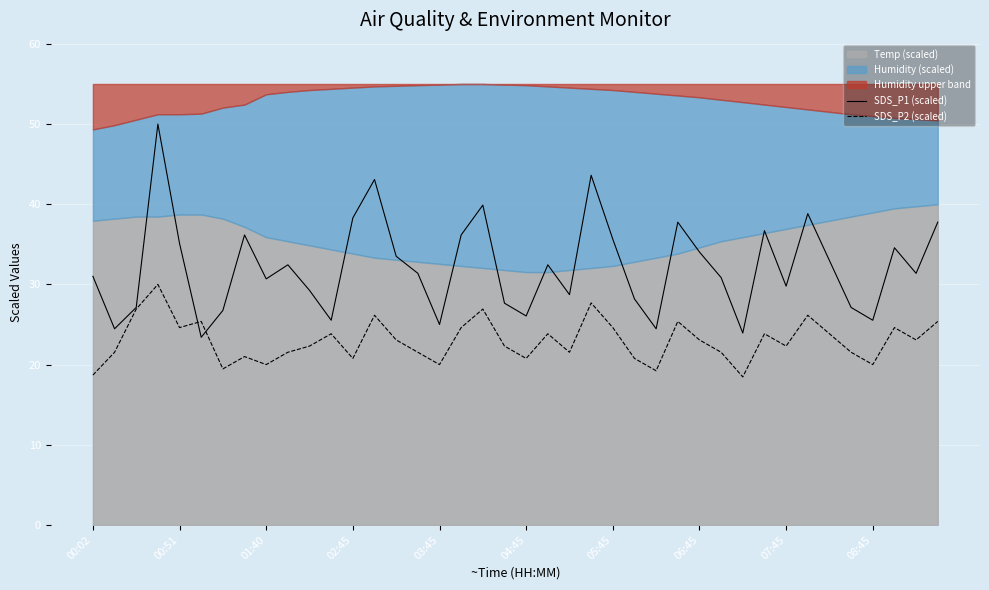

The value of SDS_P1 (scaled) at 07:45 is 29.8. True or false?

True